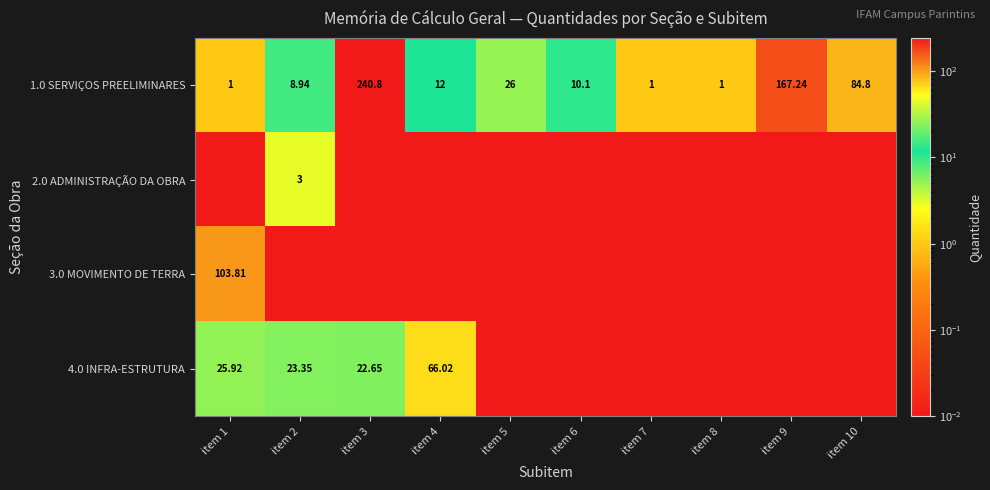

Is the value of 2.0 ADMINISTRAÇÃO DA OBRA at item 2 greater than the value of 1.0 SERVIÇOS PREELIMINARES at item 4?

No